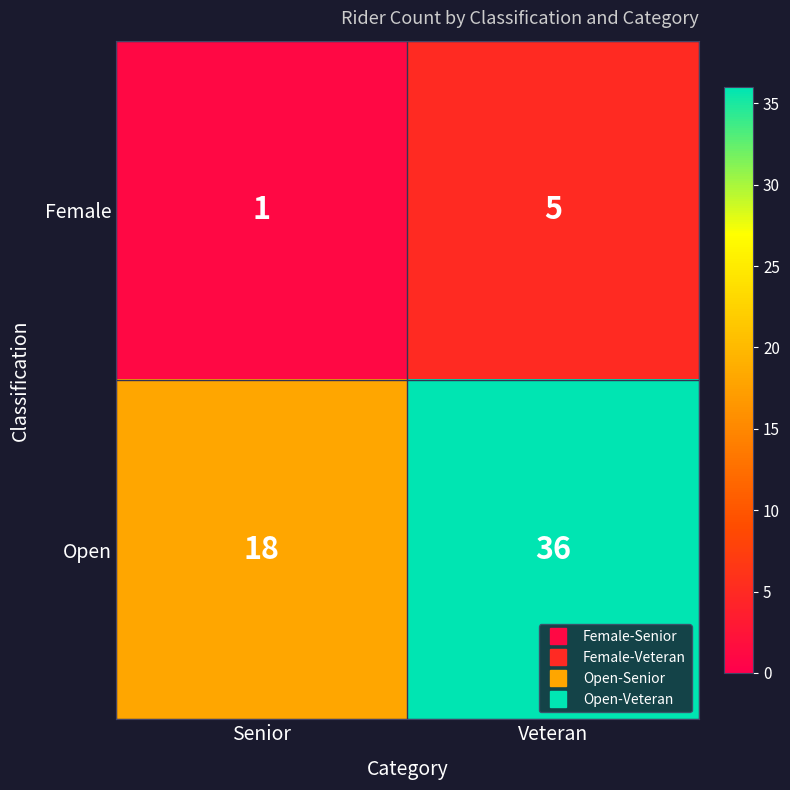

Which series has the widest spread of values?

Open